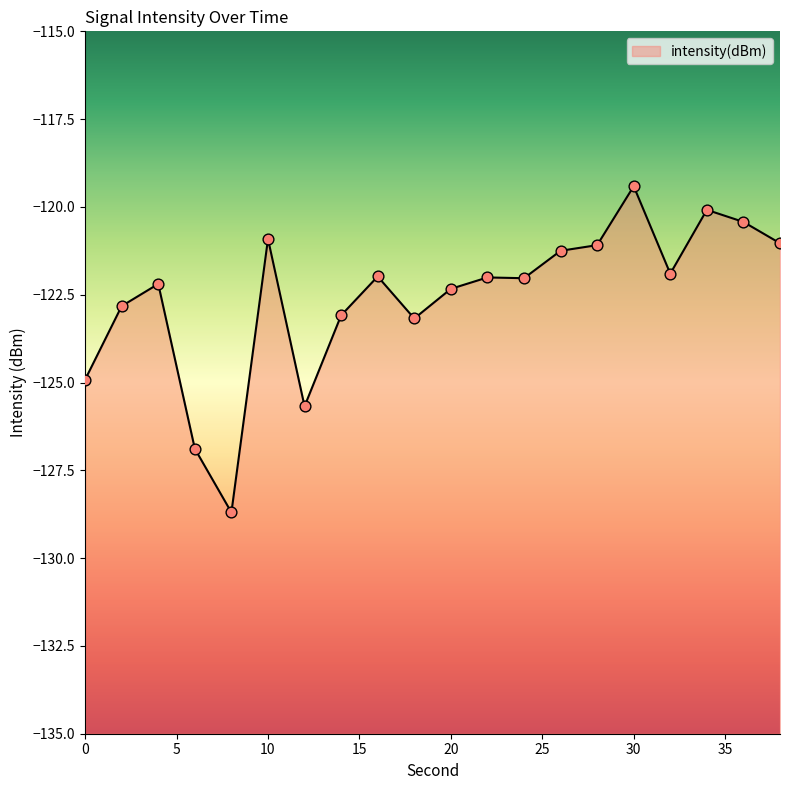

Which has a higher value, 12 or 34?

34